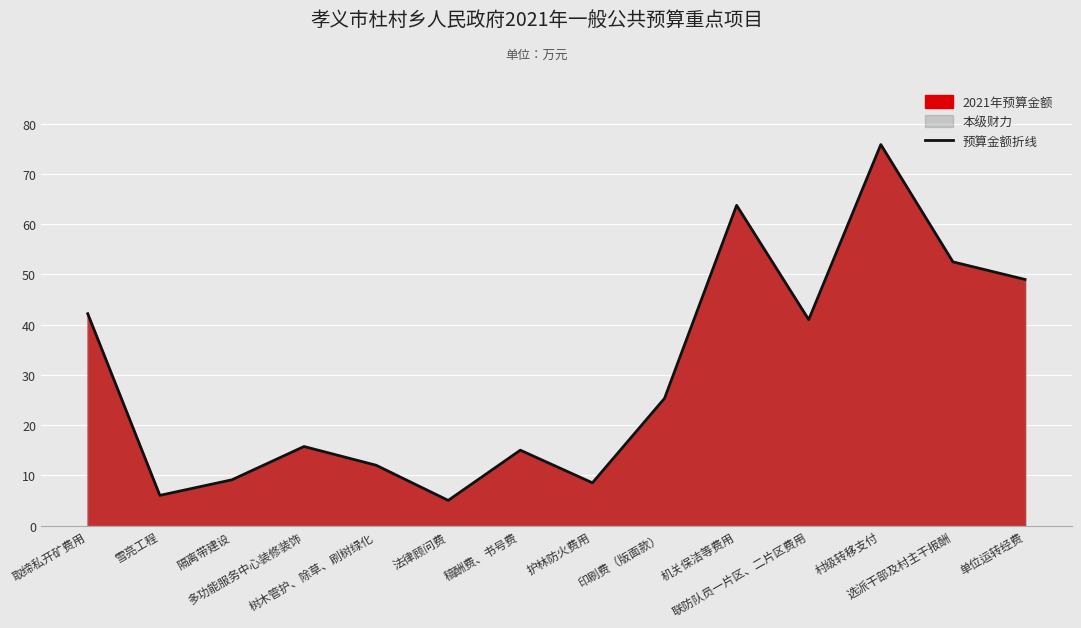

True or false: there are more than 1 points higher than both neighbors.

True